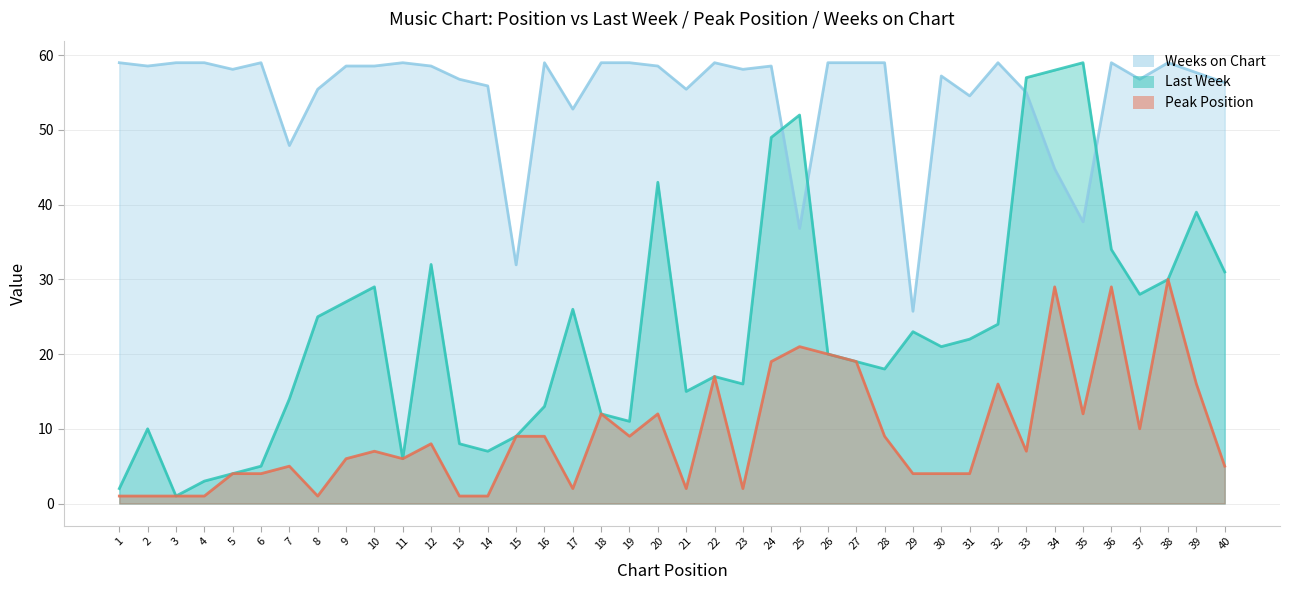

What is the sum of all Last Week values?

919.0